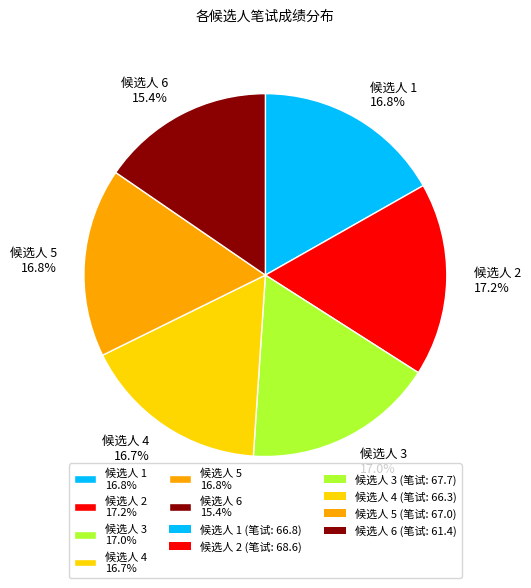

Is there any slice that represents more than half of the pie?

No